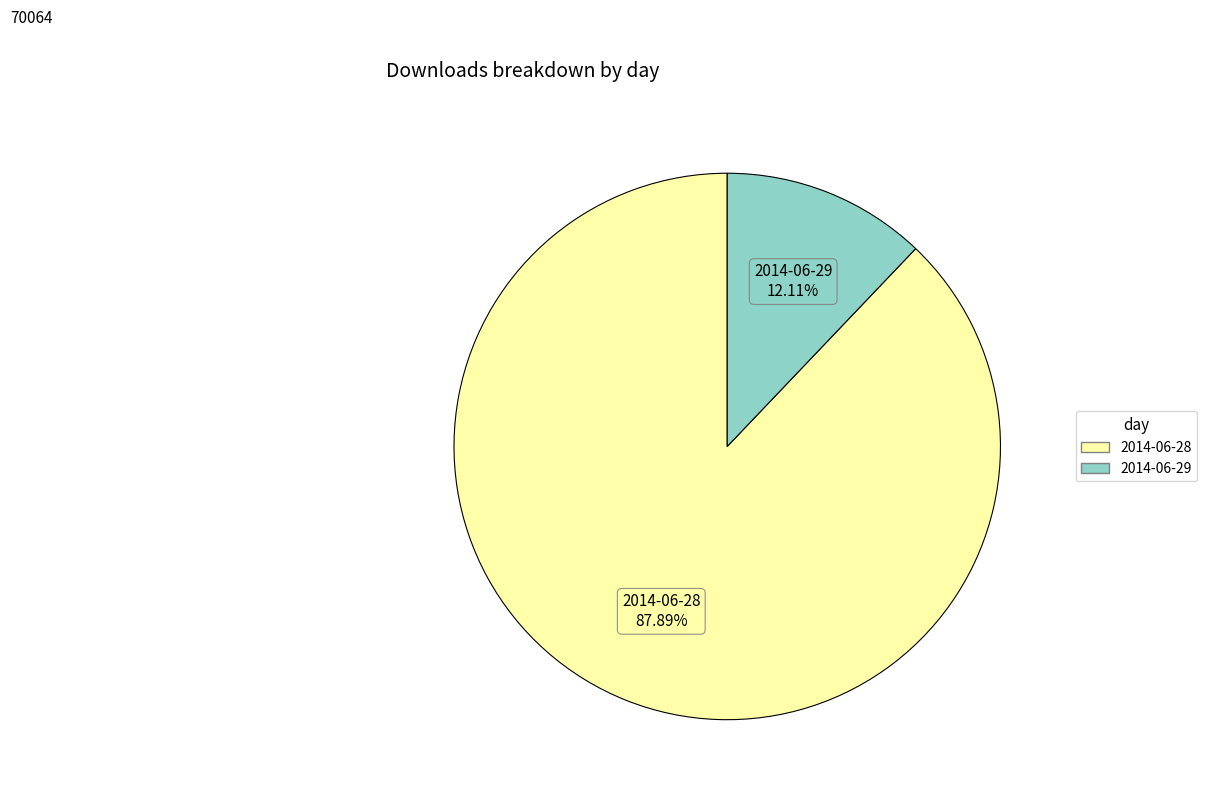

What percentage is the 2014-06-29 slice, to the nearest percent?

12%